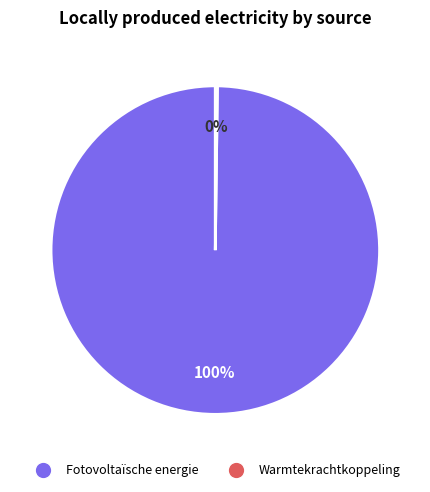

Which slice is the largest?

Fotovoltaïsche energie